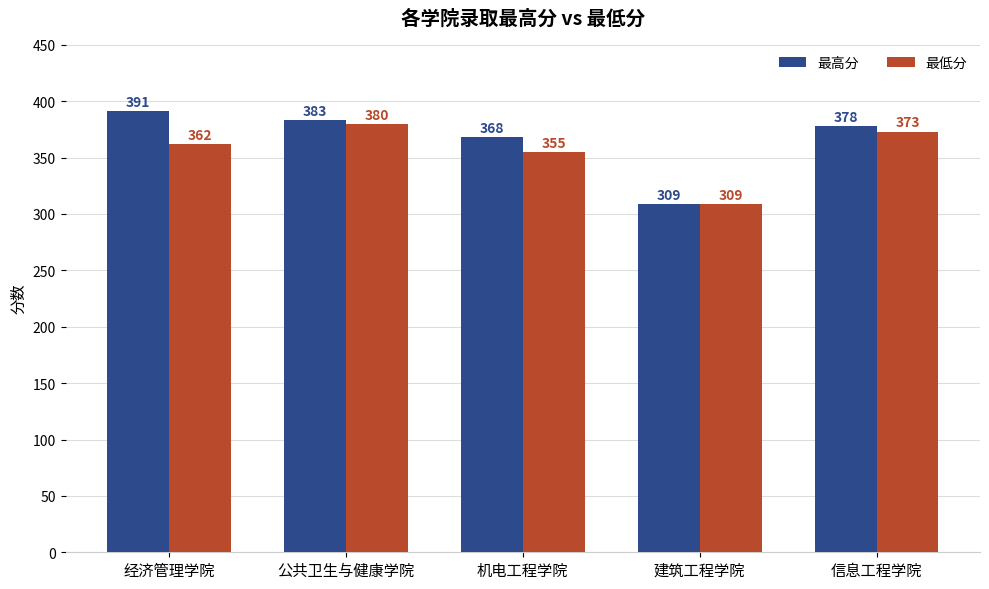

Which series has the largest range (max minus min)?

最高分